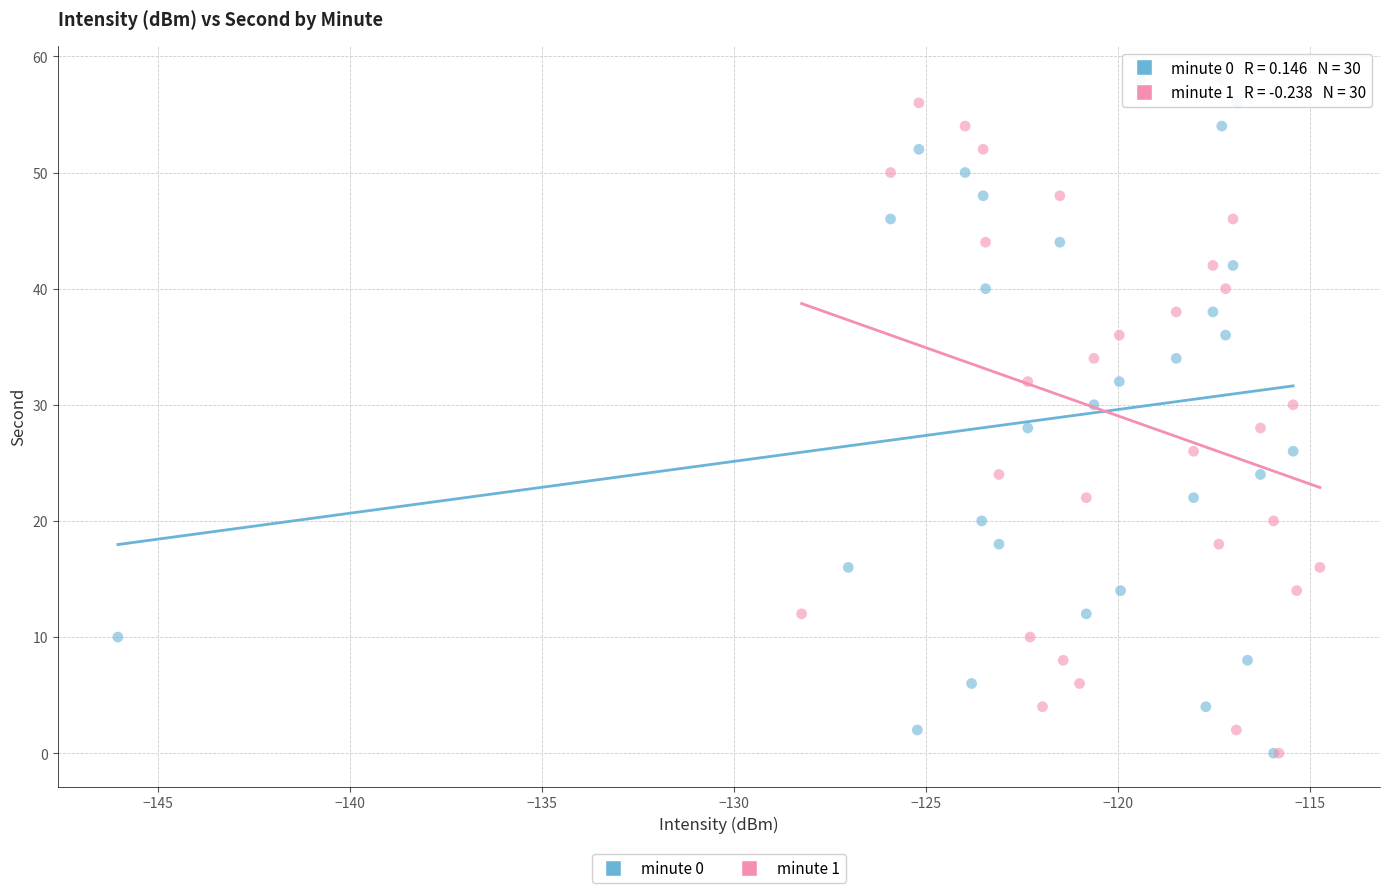

What are all the series names shown in the legend?

minute 0, minute 1